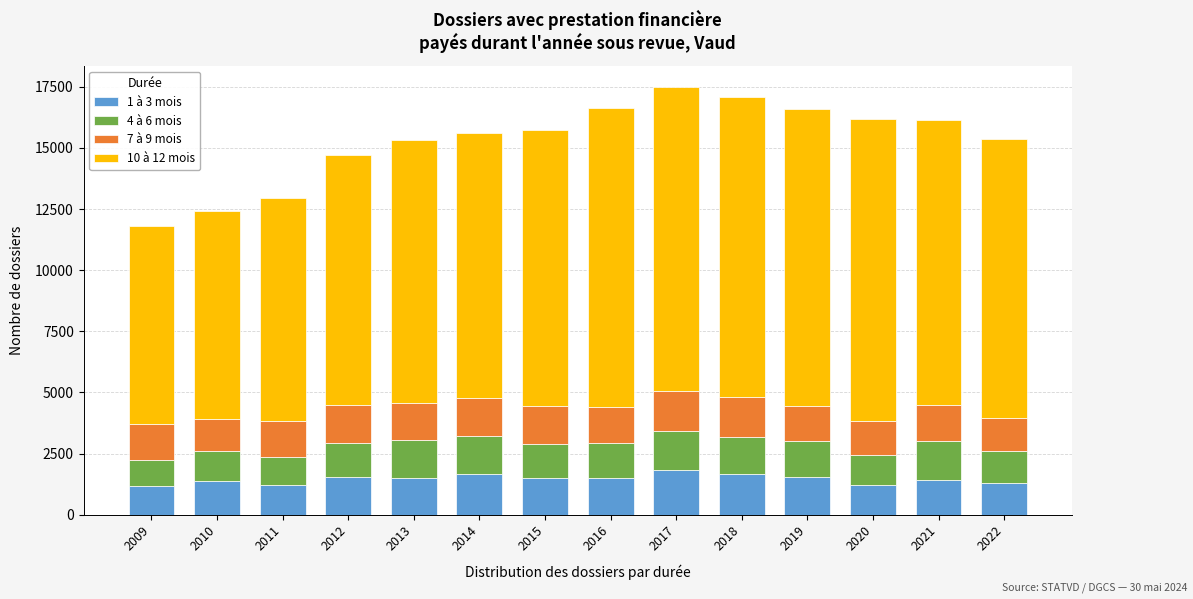

What is the lowest value of the 1 à 3 mois series?

1181